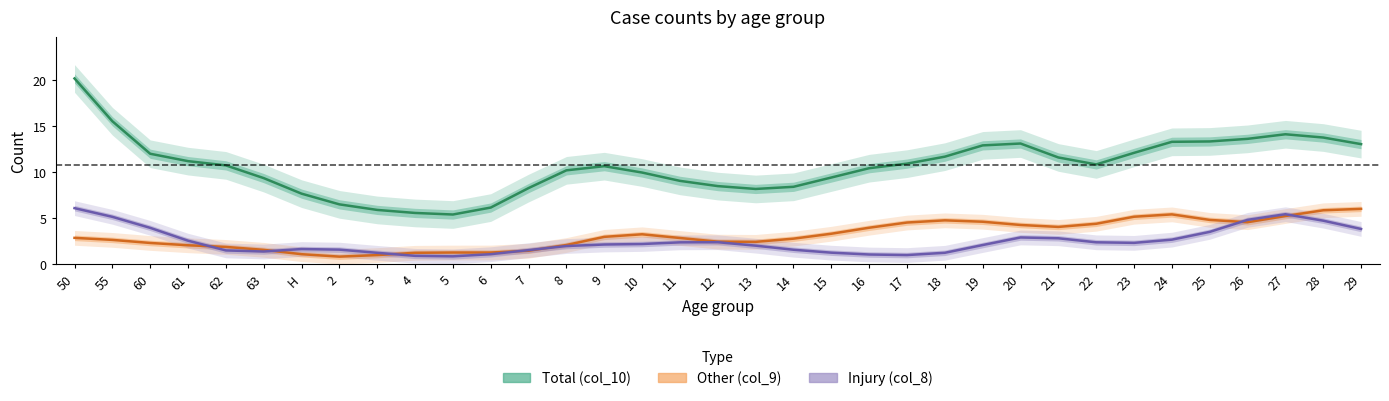

True or false: Total (col_10) has a value of 2.8 at 63.

False